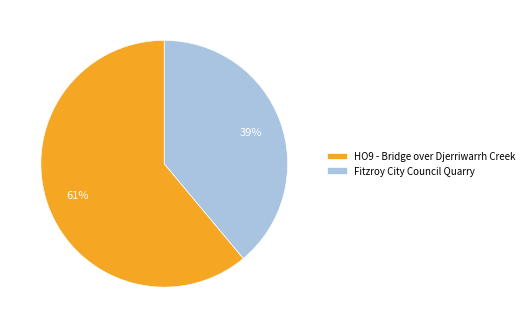

How many segments does this pie chart have?

2